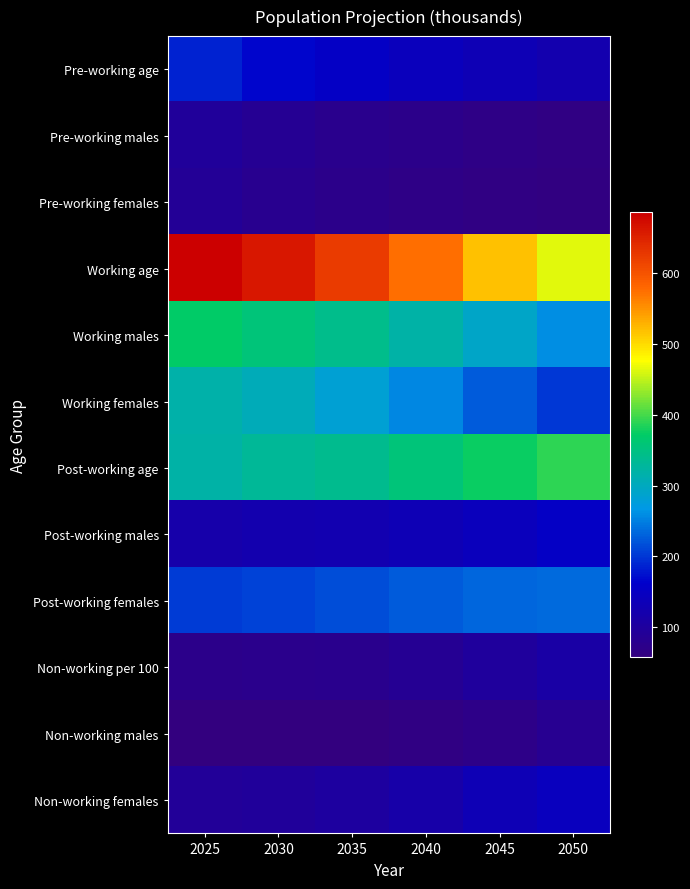

Which series has the largest total across all categories?

Working age